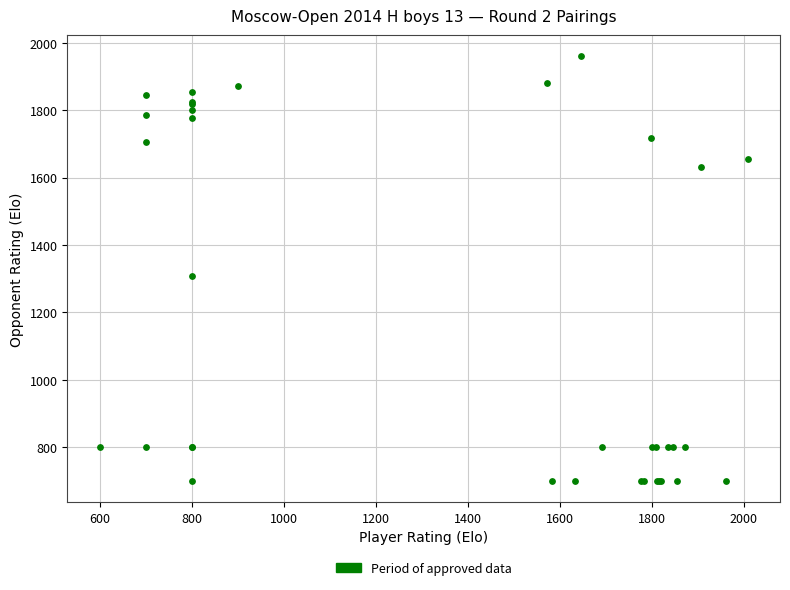

What Y value in the scatter plot is closest to 1330?

1309